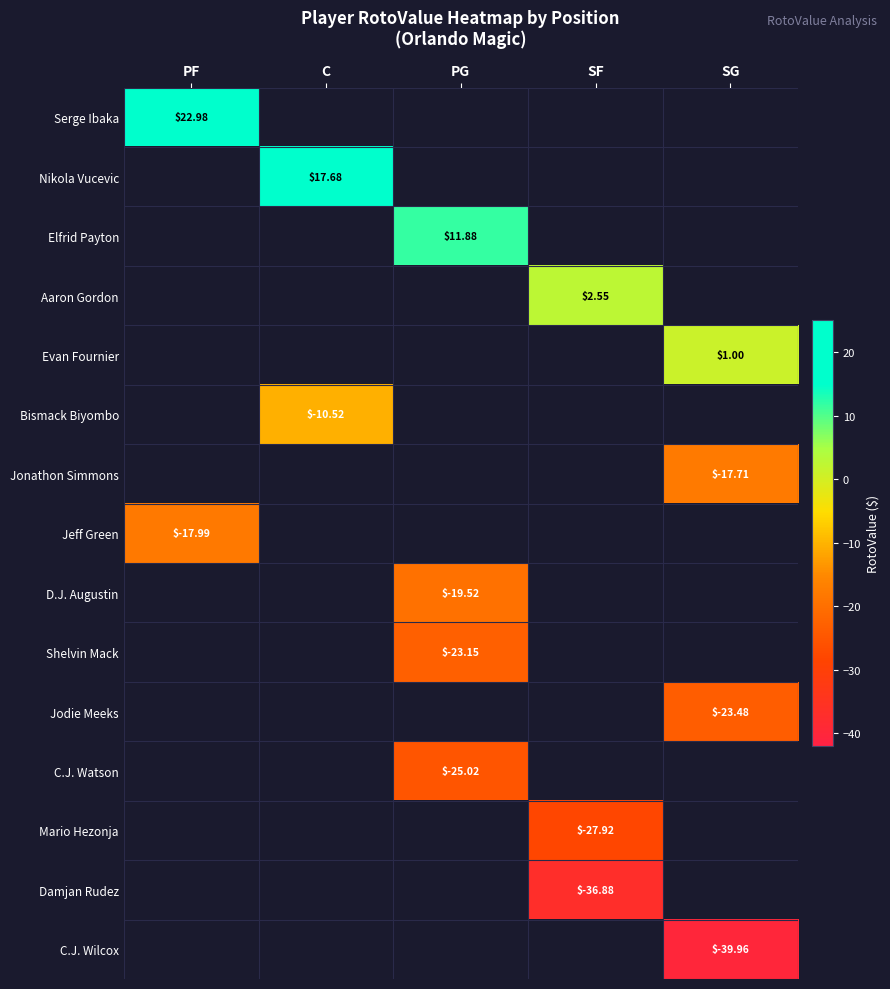

Rank the series by their average value, from highest to lowest.

Serge Ibaka, Nikola Vucevic, Elfrid Payton, Aaron Gordon, Evan Fournier, Bismack Biyombo, Jonathon Simmons, Jeff Green, D.J. Augustin, Shelvin Mack, Jodie Meeks, C.J. Watson, Mario Hezonja, Damjan Rudez, C.J. Wilcox